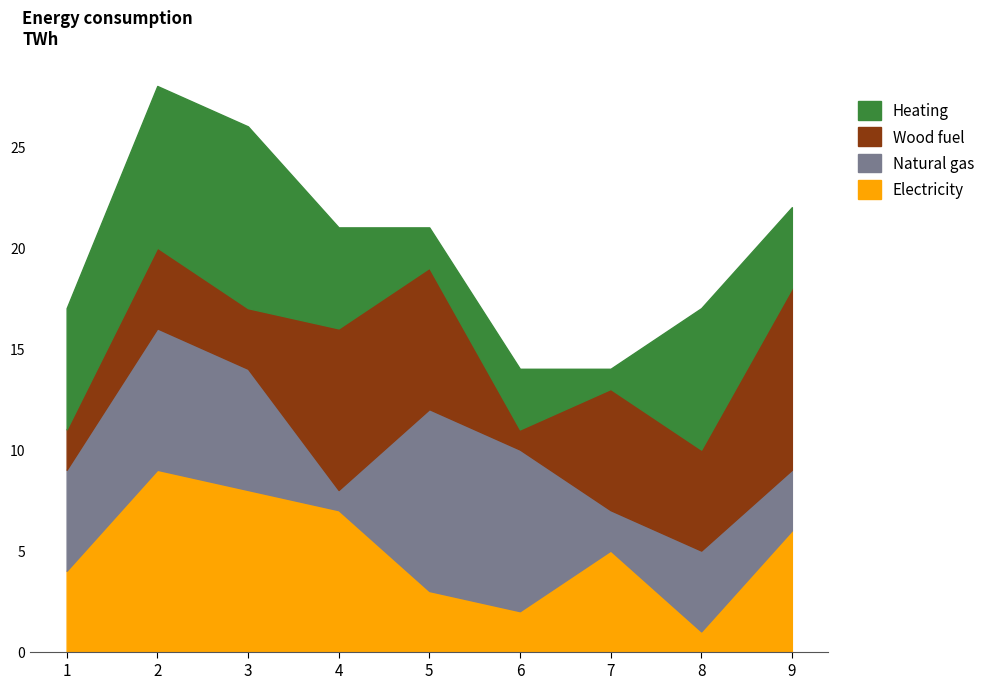

Which label corresponds to the largest value in the chart?

2